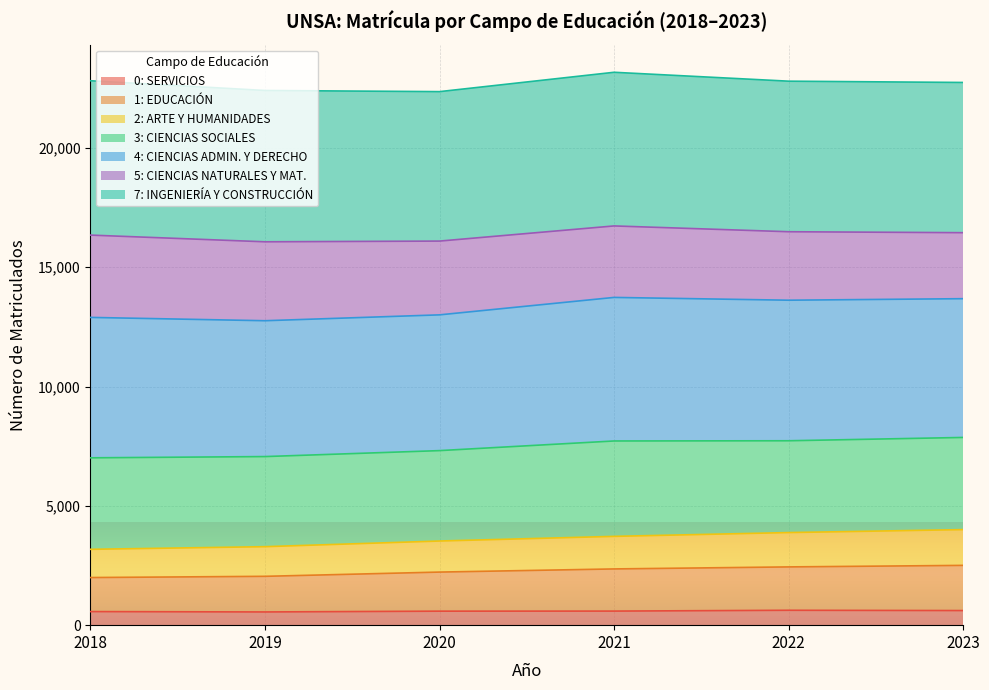

How many data points in 2: ARTE Y HUMANIDADES are less than 3722?

3